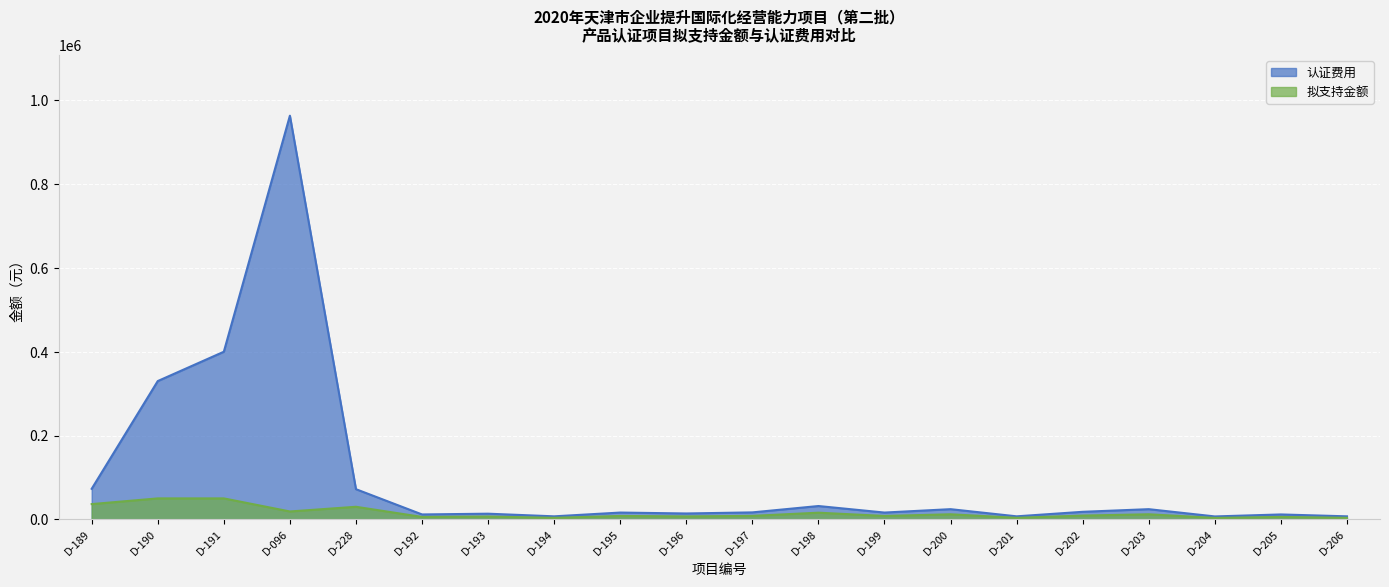

True or false: 认证费用 and 拟支持金额 cross at least once.

False